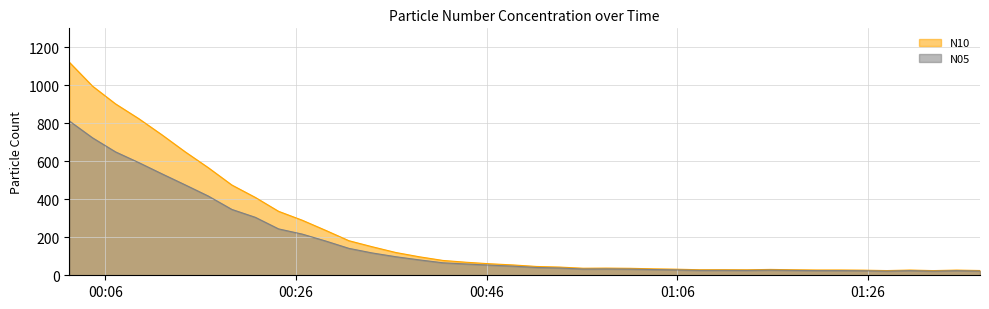

What value does the N10 series have at 37?

24.6